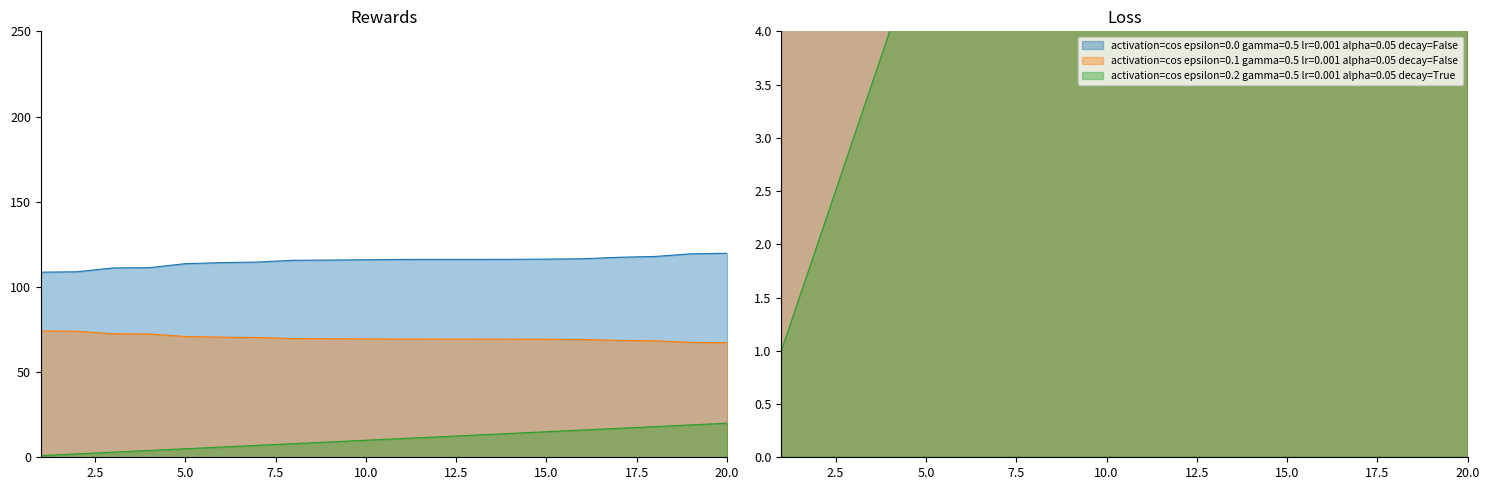

Which category has the lowest value across all series?

1